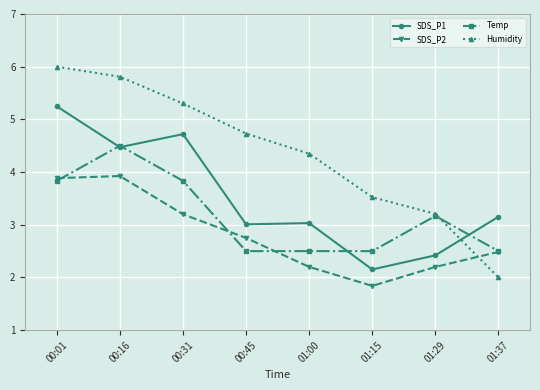

How many data points does each series have?

8